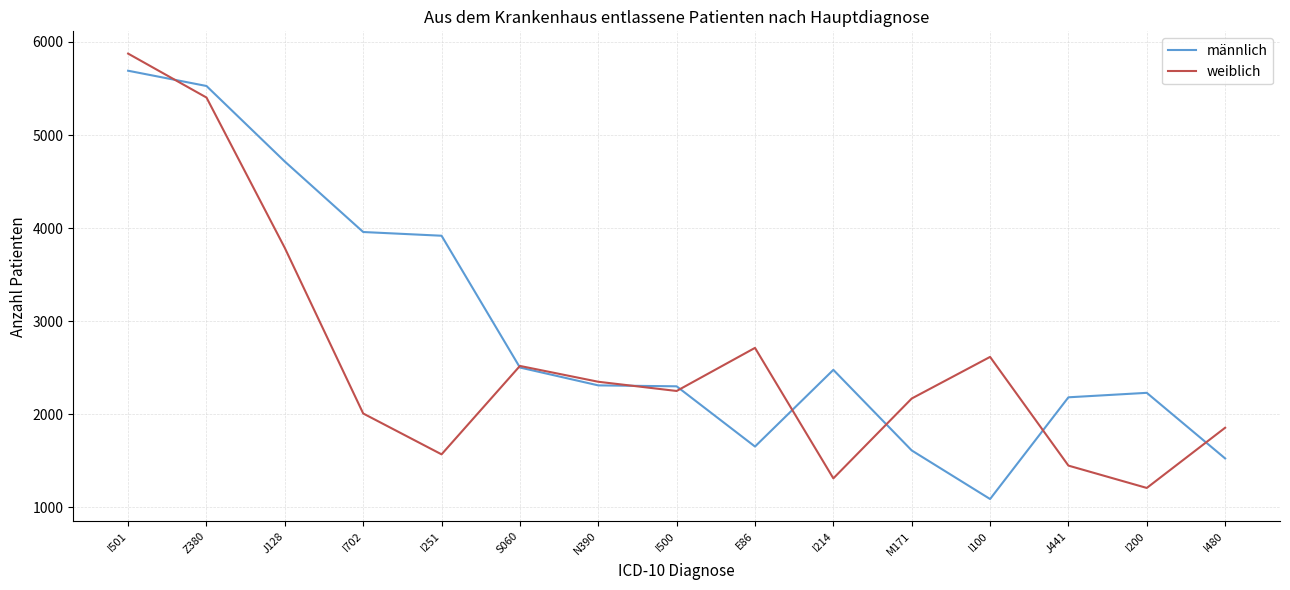

List the series in order of their peak value, lowest first.

männlich, weiblich